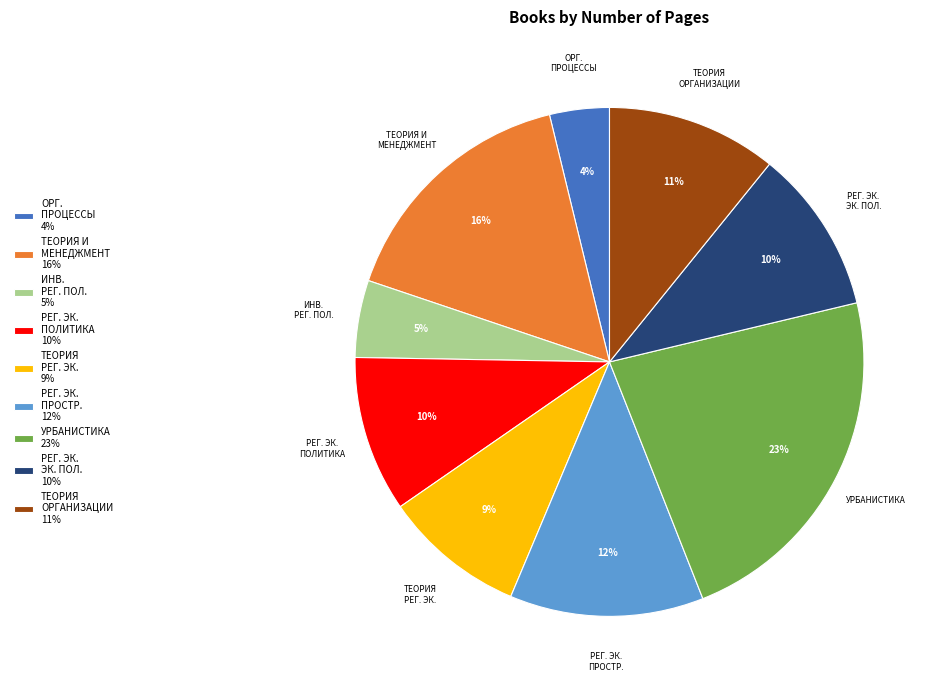

Is it true that ТЕОРИЯ РЕГ. ЭК. 9% is 9% of the pie?

True